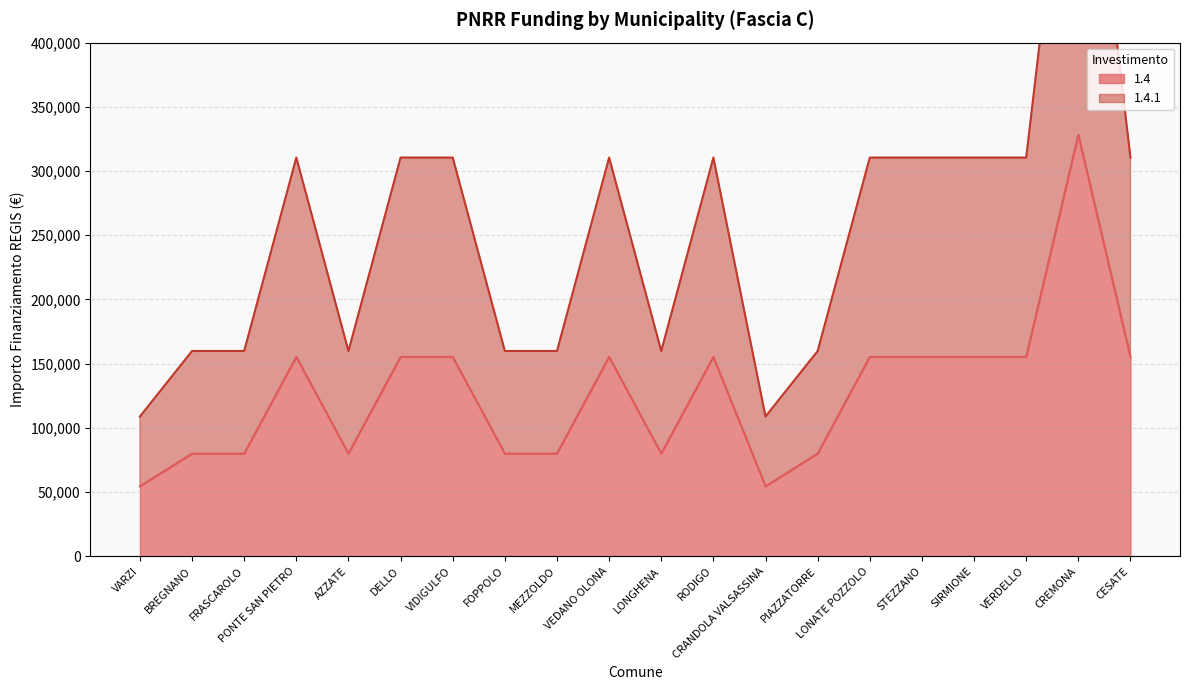

Read the 1.4 value at LONATE POZZOLO.

155234